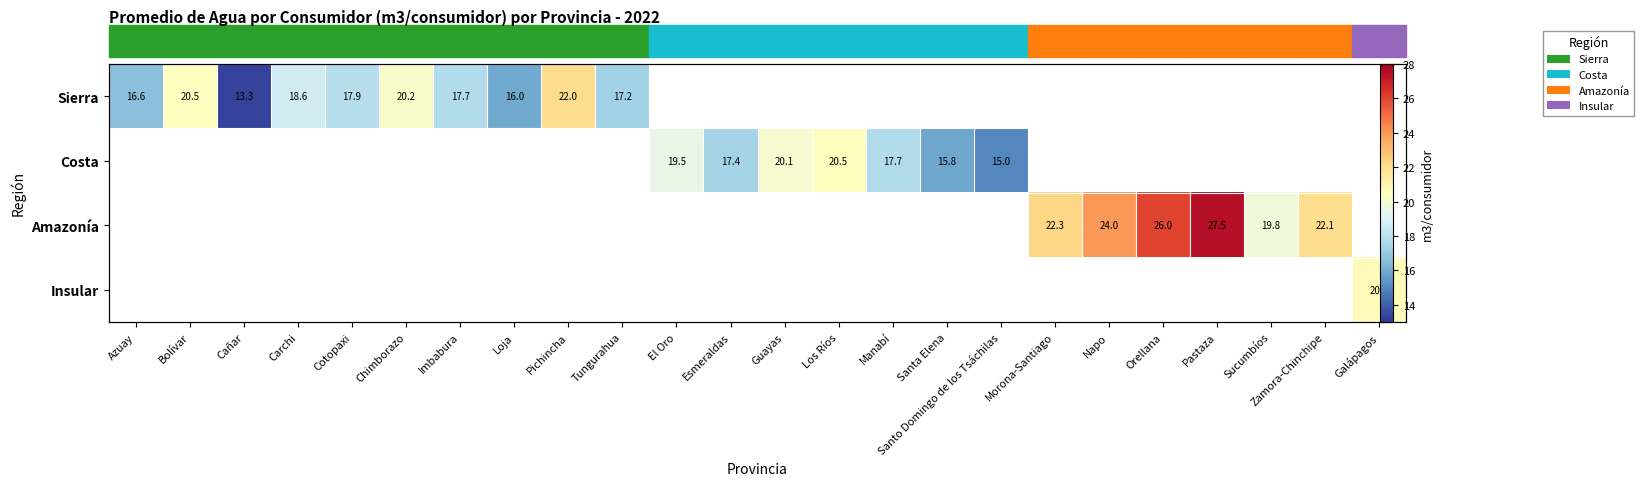

What is the greatest value displayed?

27.5